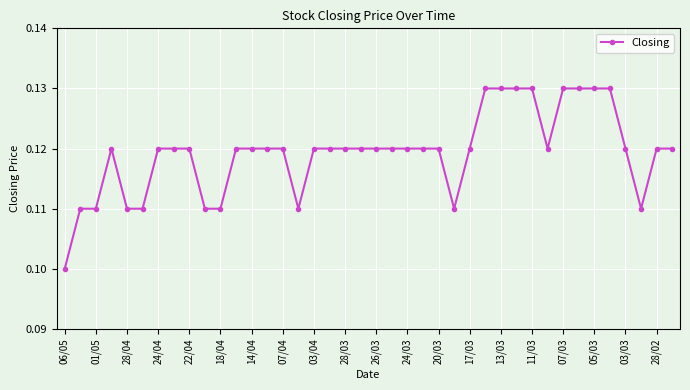

What is the sum of all values?

4.8